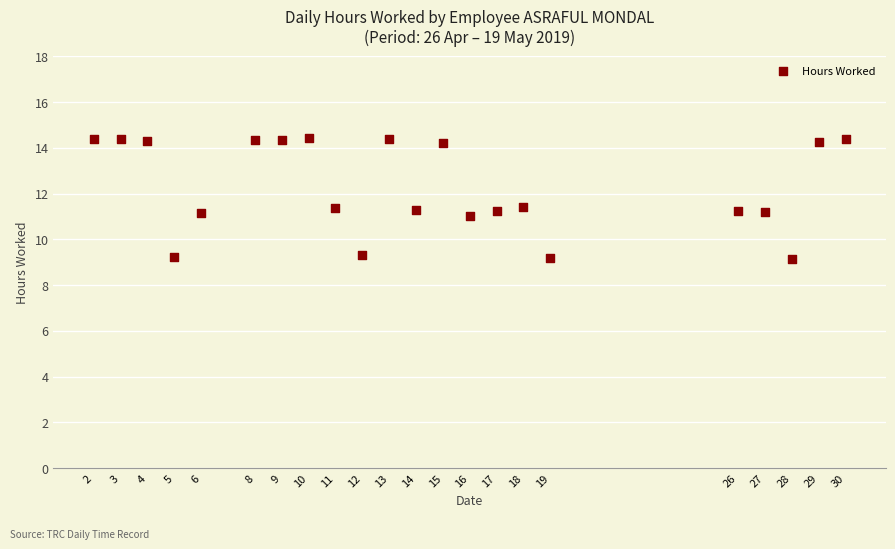

What is the range of X values (max minus min)?

28.0